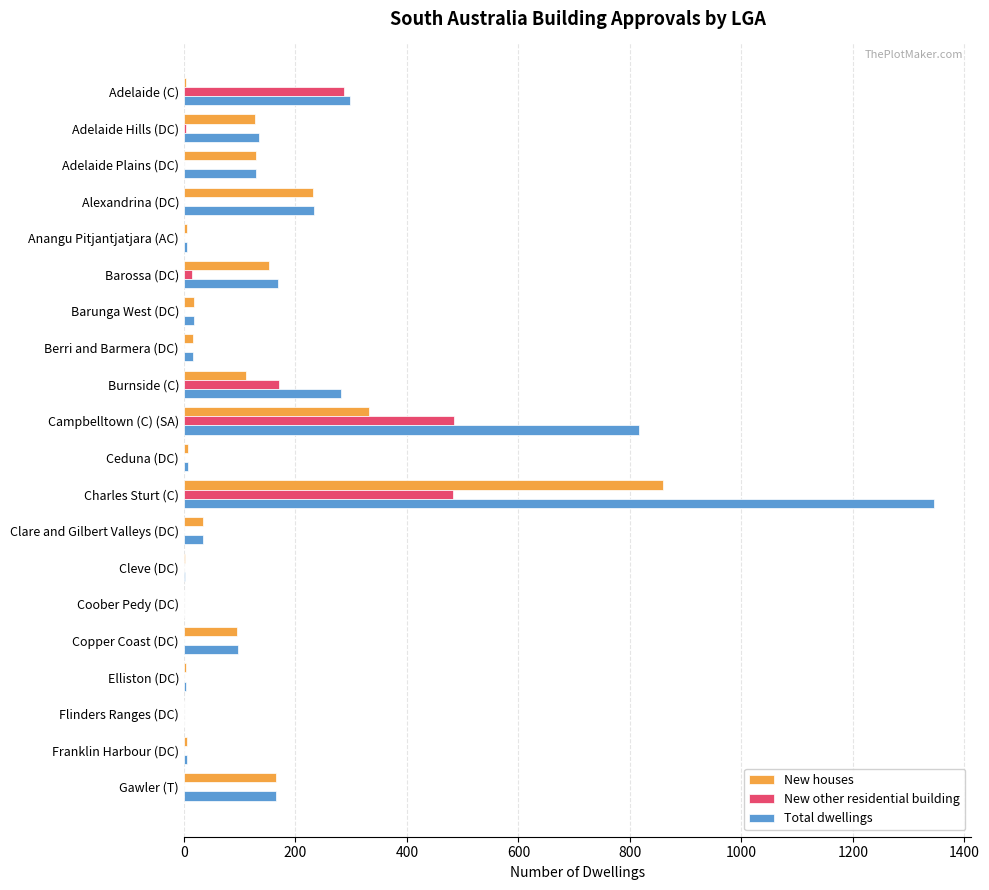

Which category has the highest value in the New houses series?

Charles Sturt (C)